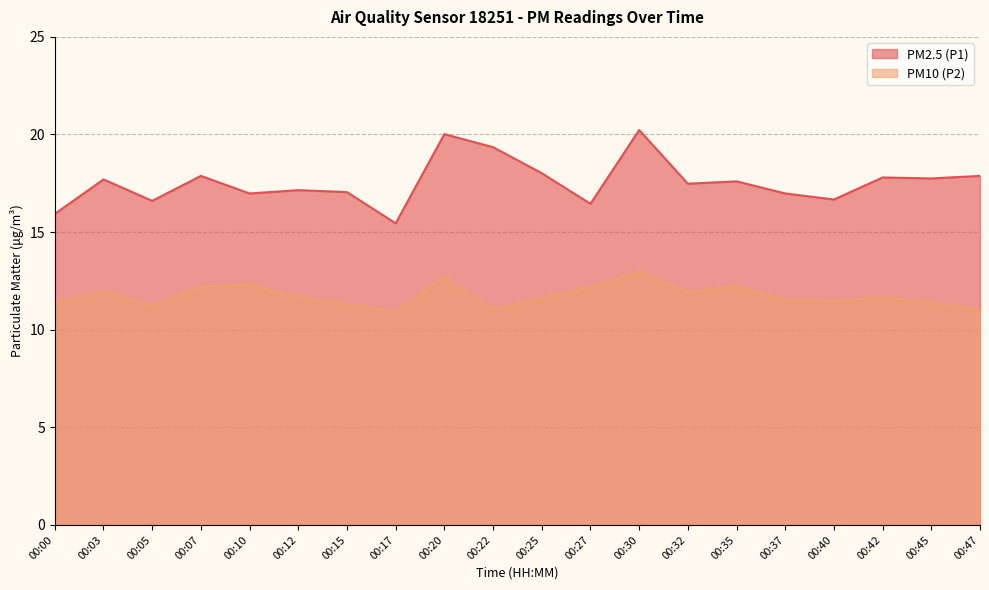

How many values in the PM2.5 (P1) series exceed 17?

13